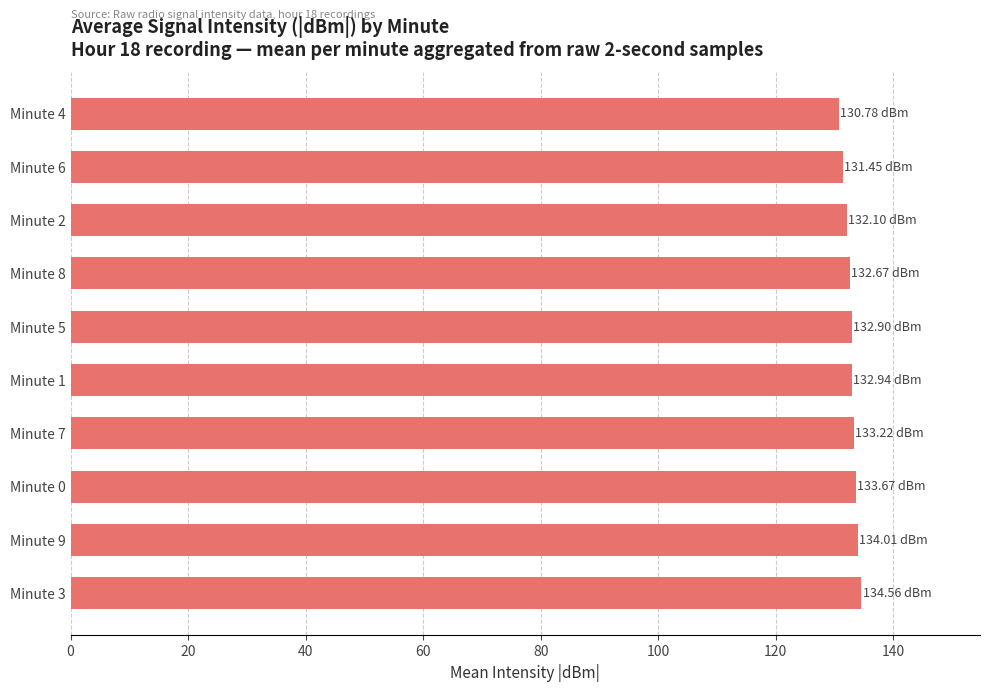

What is the maximum value shown in the chart?

134.6